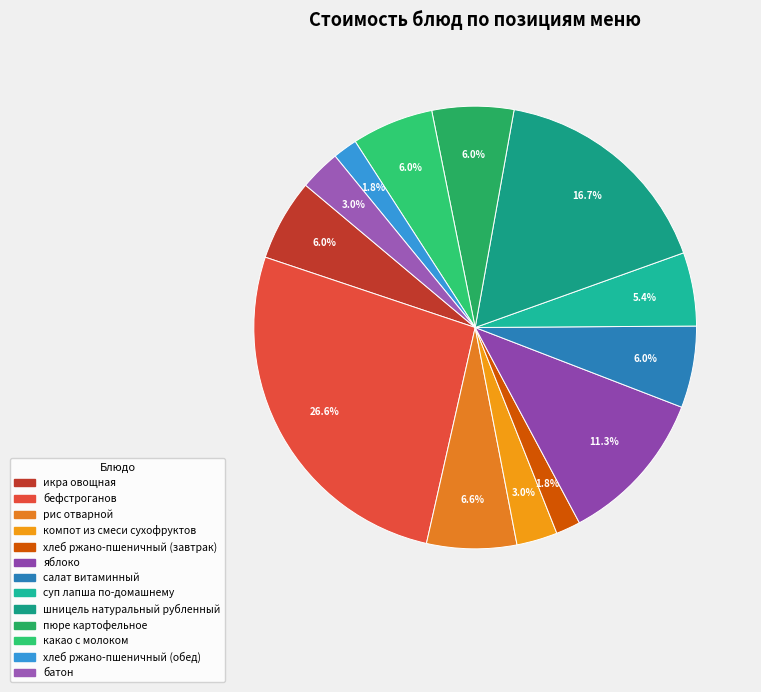

To the nearest percent, what is the average slice percentage?

8%